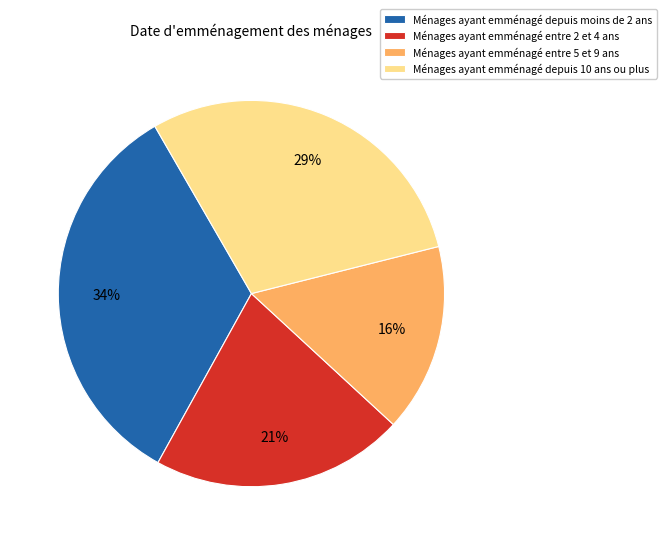

To the nearest percent, what percentage of the pie is Ménages ayant emménagé entre 5 et 9 ans?

16%